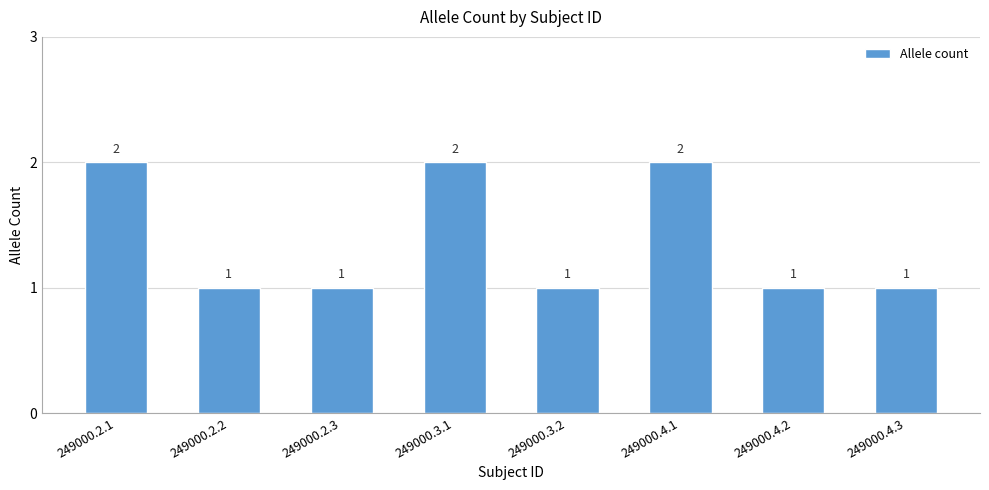

How many values are between 1 and 2?

8